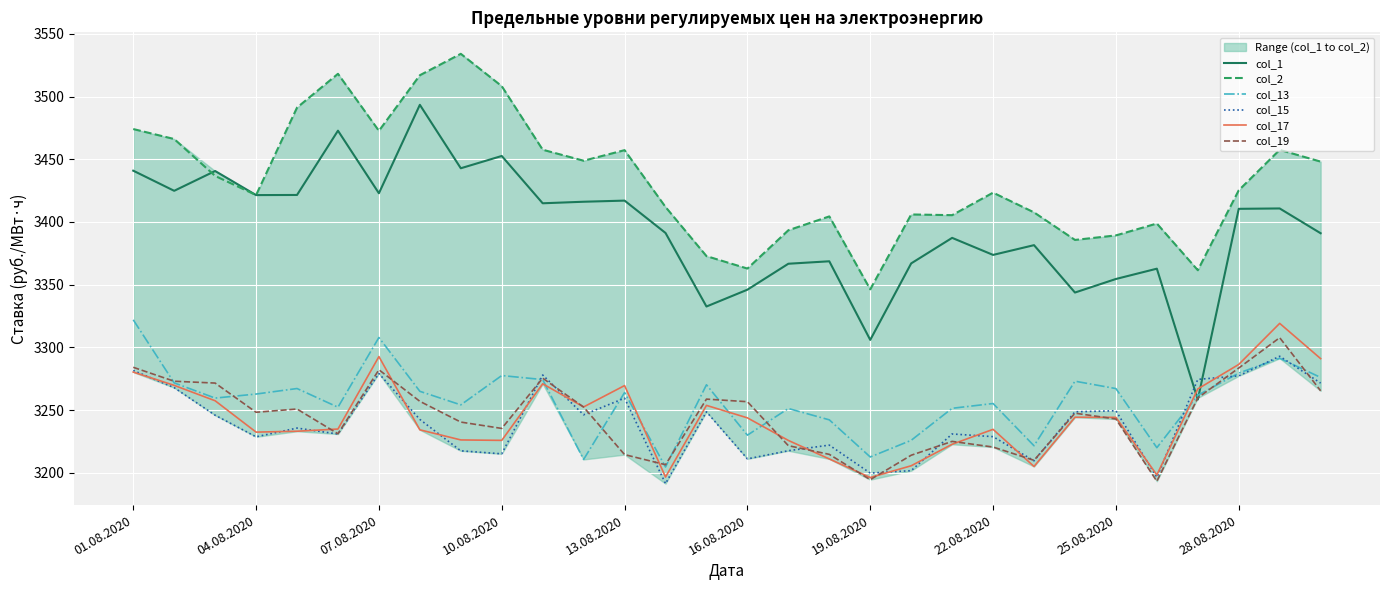

The col_1 series shows 3421.4 at 04.08.2020. True or false?

True